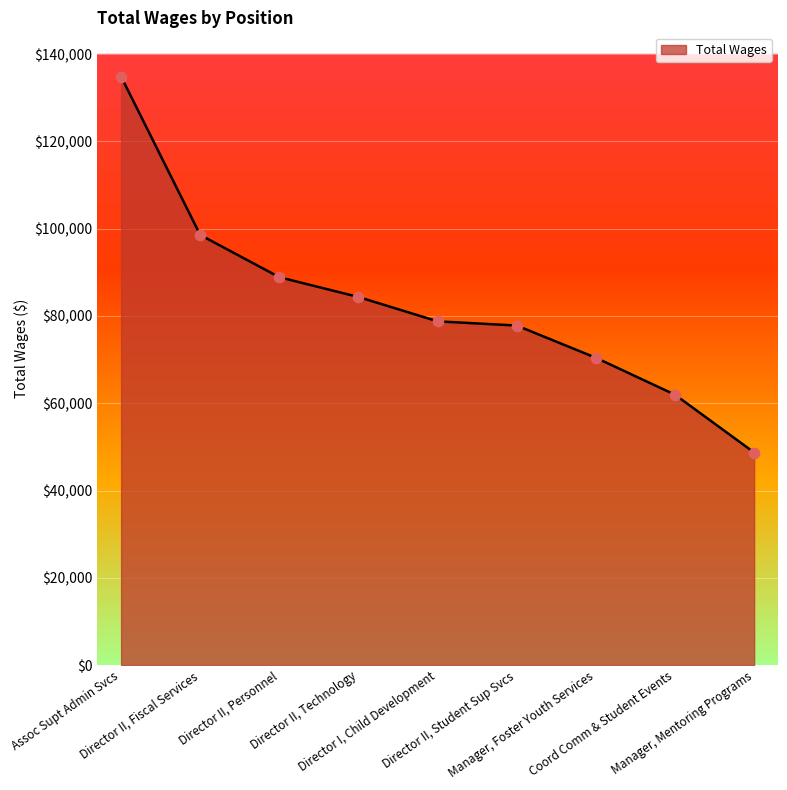

Which has a higher value, Director II, Fiscal Services or Director II, Technology?

Director II, Fiscal Services